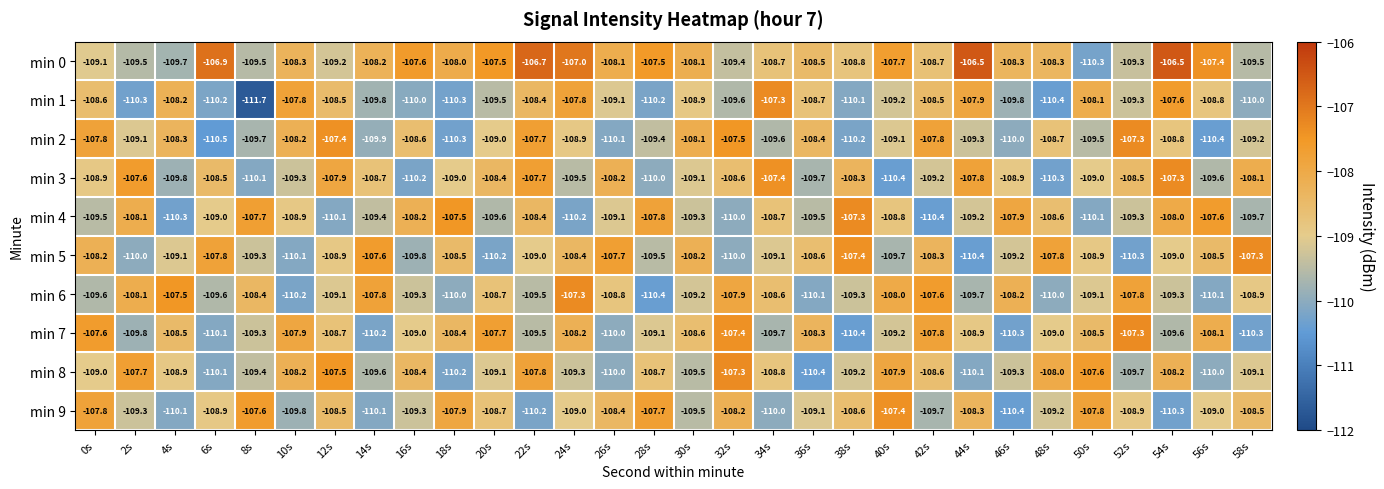

Rank the series at 54s from lowest to highest value.

min 9, min 7, min 6, min 5, min 2, min 8, min 4, min 1, min 3, min 0